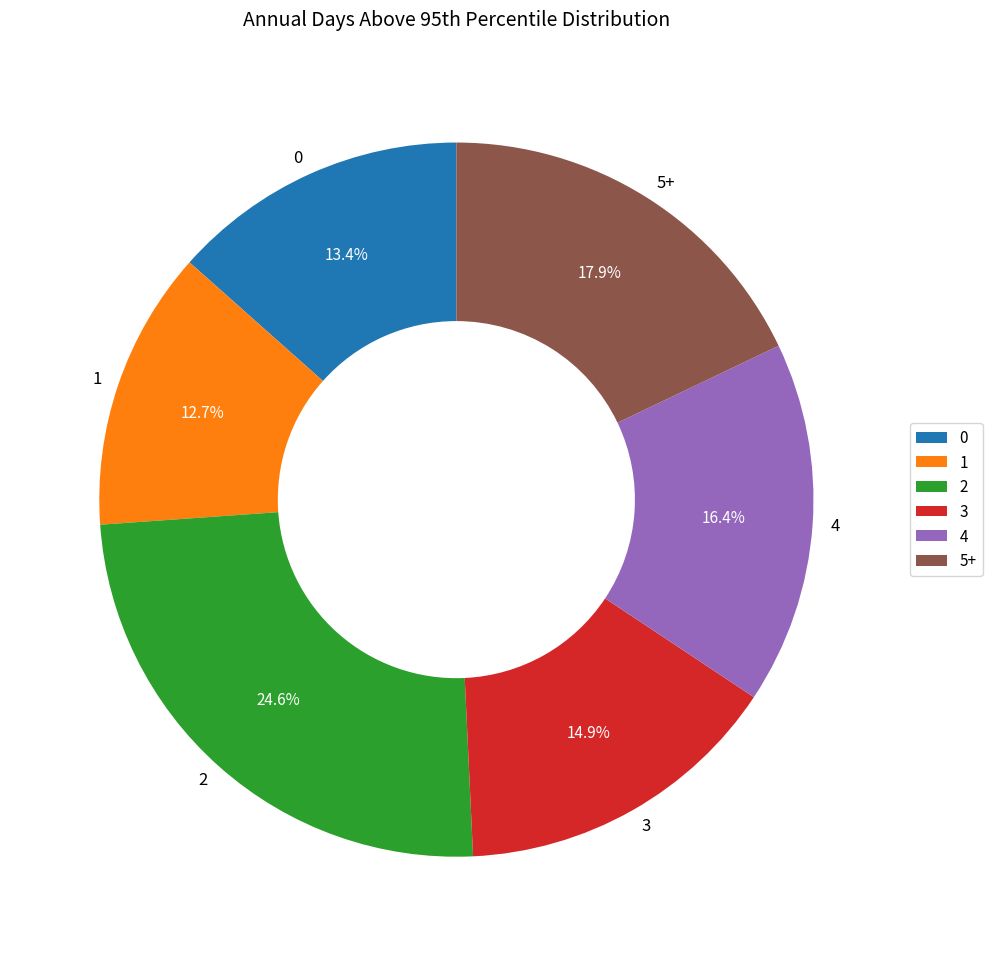

Rank the categories by value from lowest to highest.

1, 0, 3, 4, 5+, 2